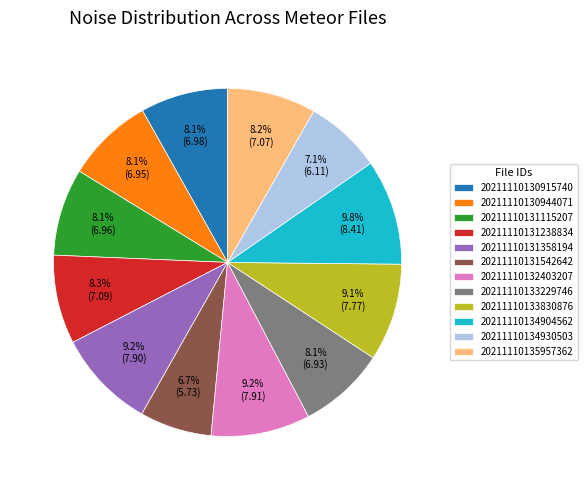

True or false: 20211110134904562 accounts for 2% of the total.

False